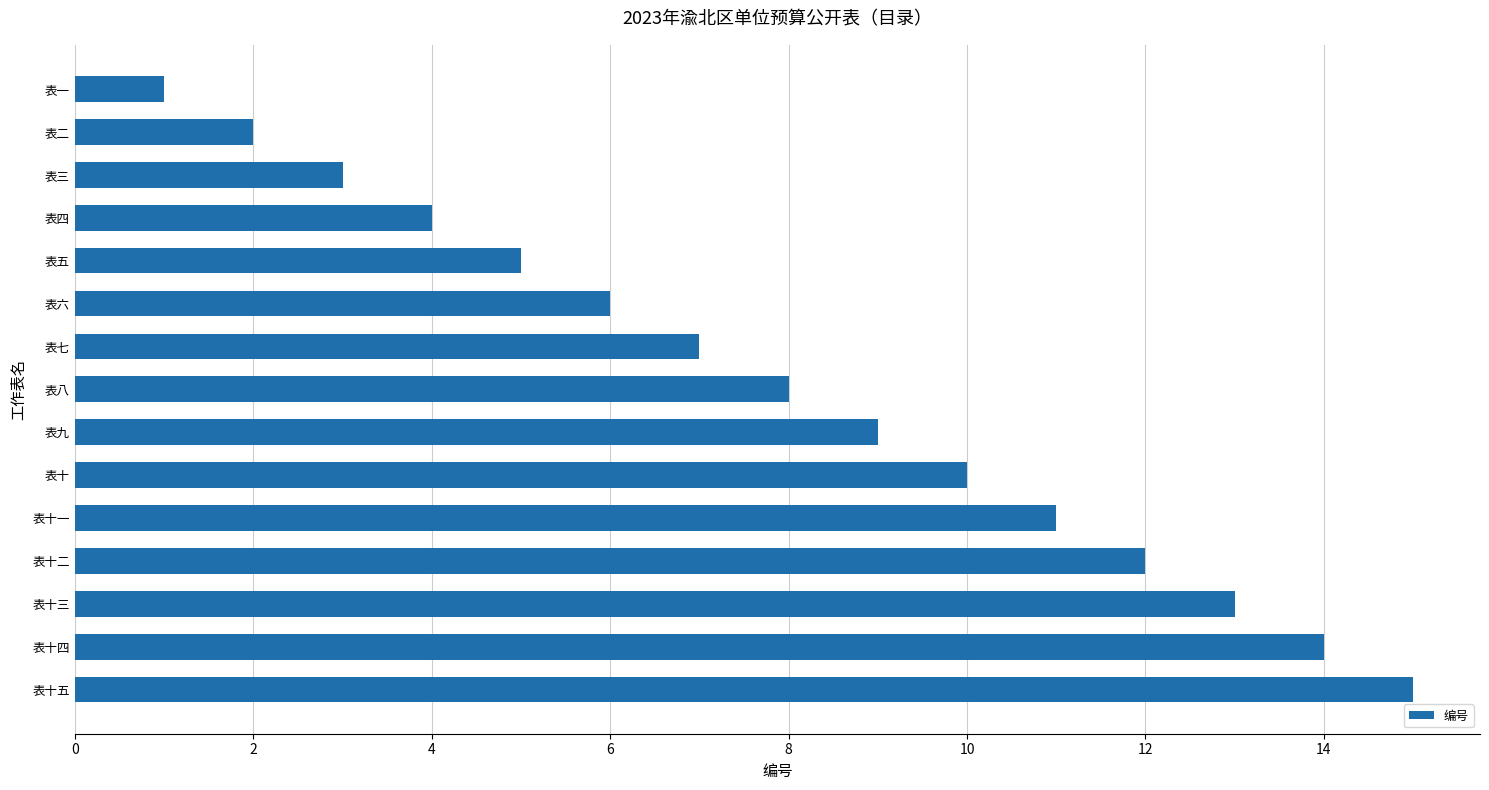

List the labels in order of value, smallest first.

表一, 表二, 表三, 表四, 表五, 表六, 表七, 表八, 表九, 表十, 表十一, 表十二, 表十三, 表十四, 表十五